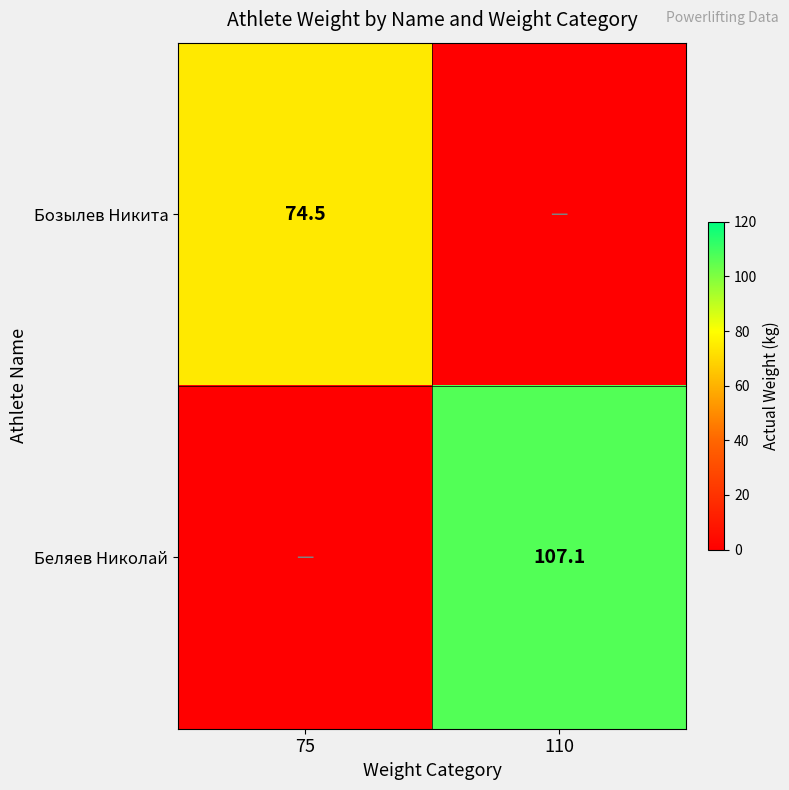

The value of Беляев Николай at 110 is 63.1. True or false?

False